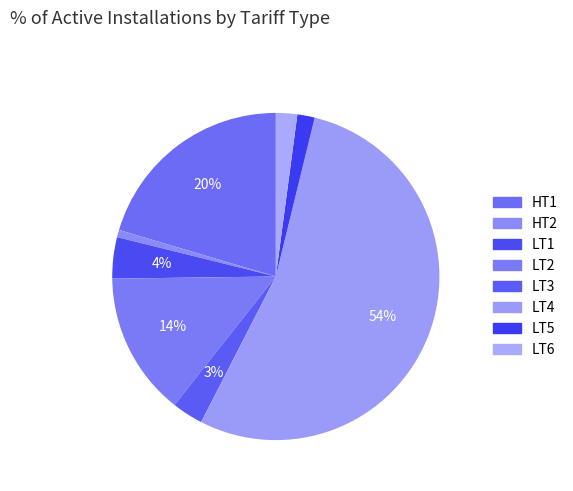

How many segments does this pie chart have?

8